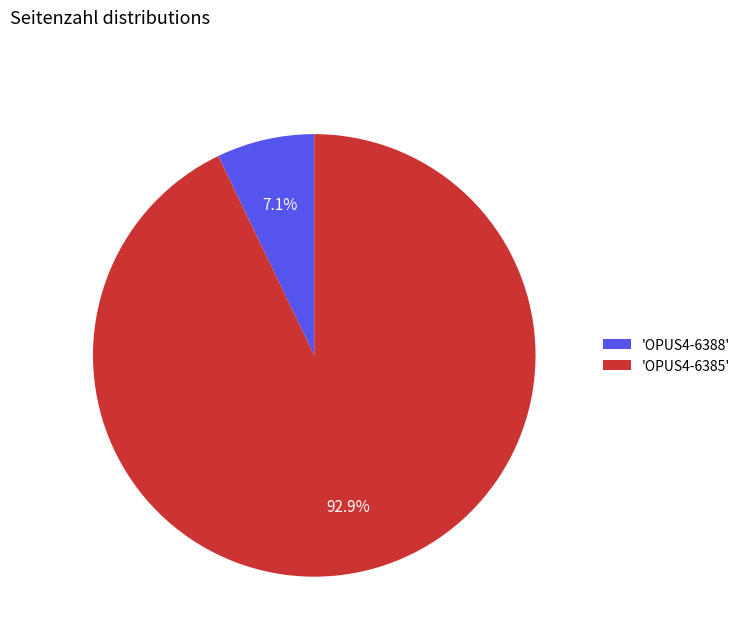

To the nearest percent, what is the average slice percentage?

50%